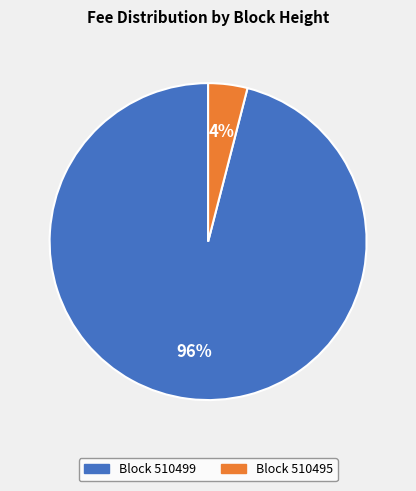

Which has a higher value, Block 510495 or Block 510499?

Block 510499